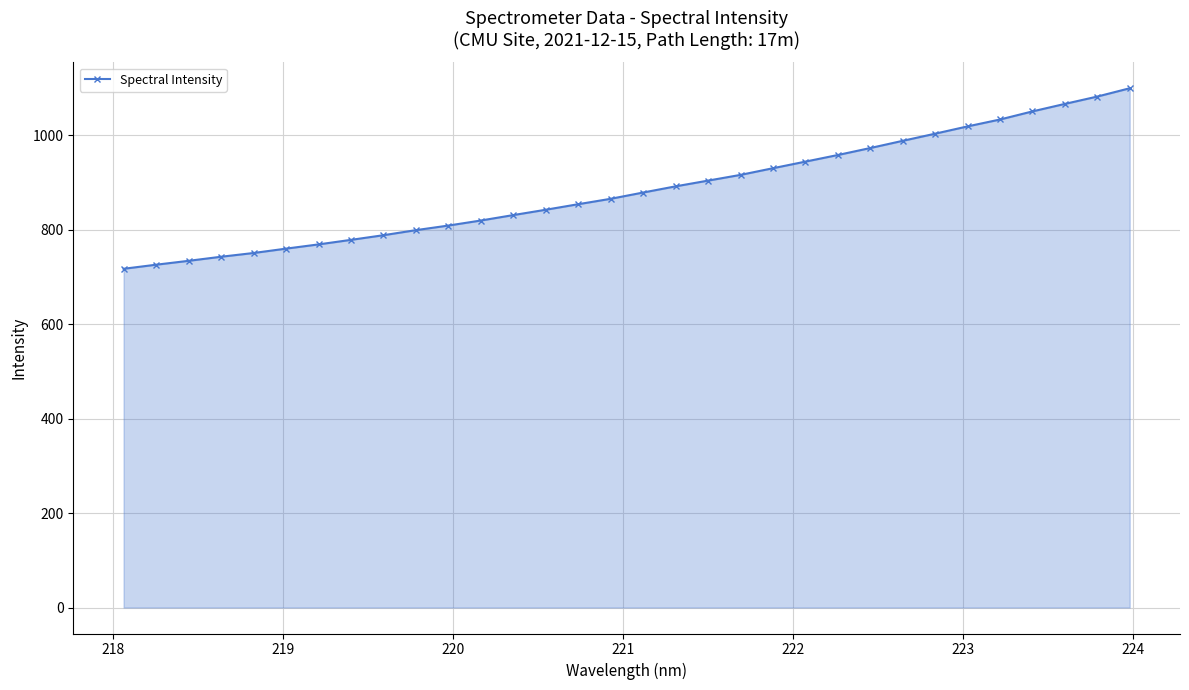

What is the maximum value shown in the chart?

1099.3